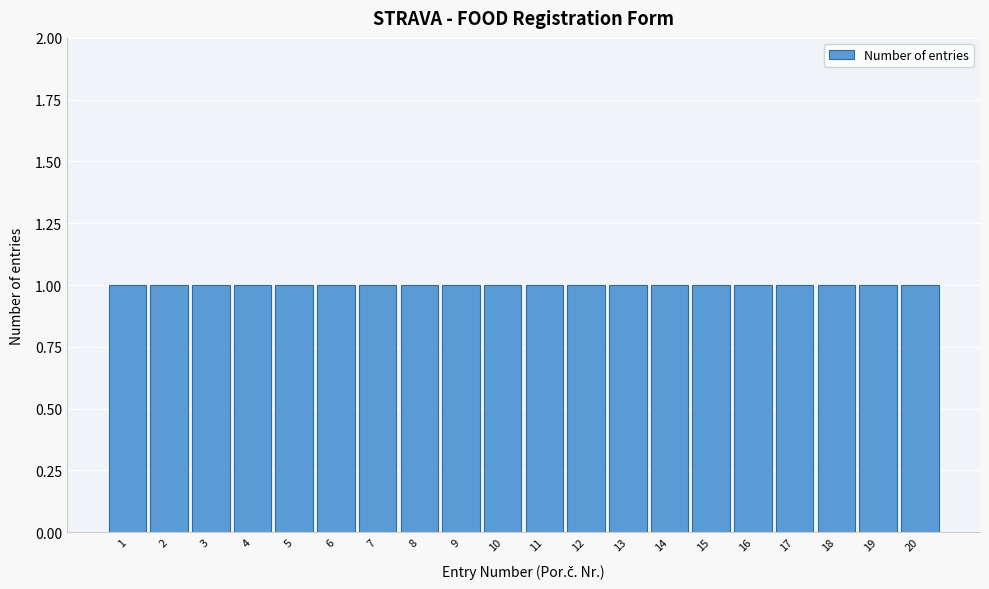

Reading left to right, transcribe this chart: for each bar, give the range it covers on the x-axis and its height. The values are not printed on the chart, so give them approximately, as read against the axis.

0.5 to 1.5: 1
1.5 to 2.5: 1
2.5 to 3.5: 1
3.5 to 4.5: 1
4.5 to 5.5: 1
5.5 to 6.5: 1
6.5 to 7.5: 1
7.5 to 8.5: 1
8.5 to 9.5: 1
9.5 to 10.5: 1
10.5 to 11.5: 1
11.5 to 12.5: 1
12.5 to 13.5: 1
13.5 to 14.5: 1
14.5 to 15.5: 1
15.5 to 16.5: 1
16.5 to 17.5: 1
17.5 to 18.5: 1
18.5 to 19.5: 1
19.5 to 20.5: 1